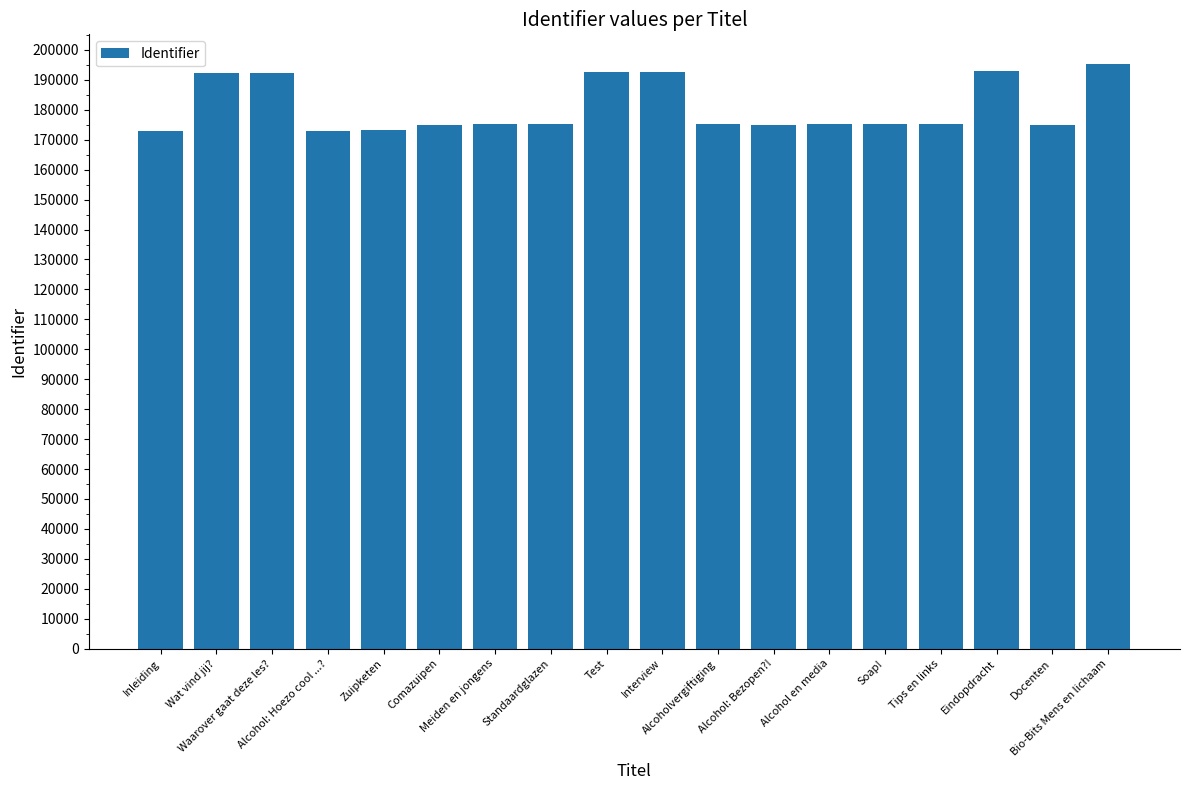

What is the minimum value shown in the chart?

172924